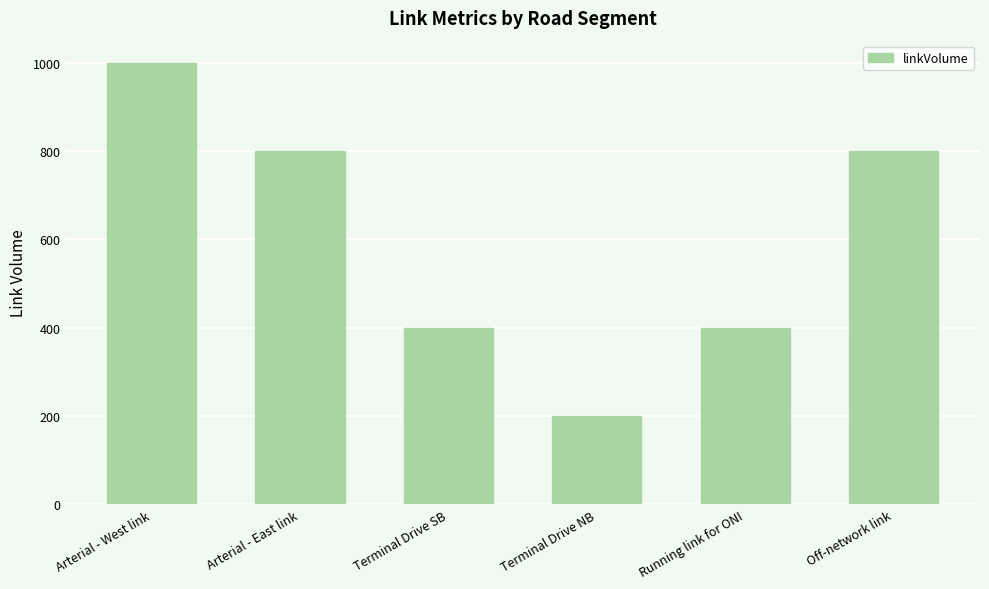

What is the difference between the maximum and minimum values?

800